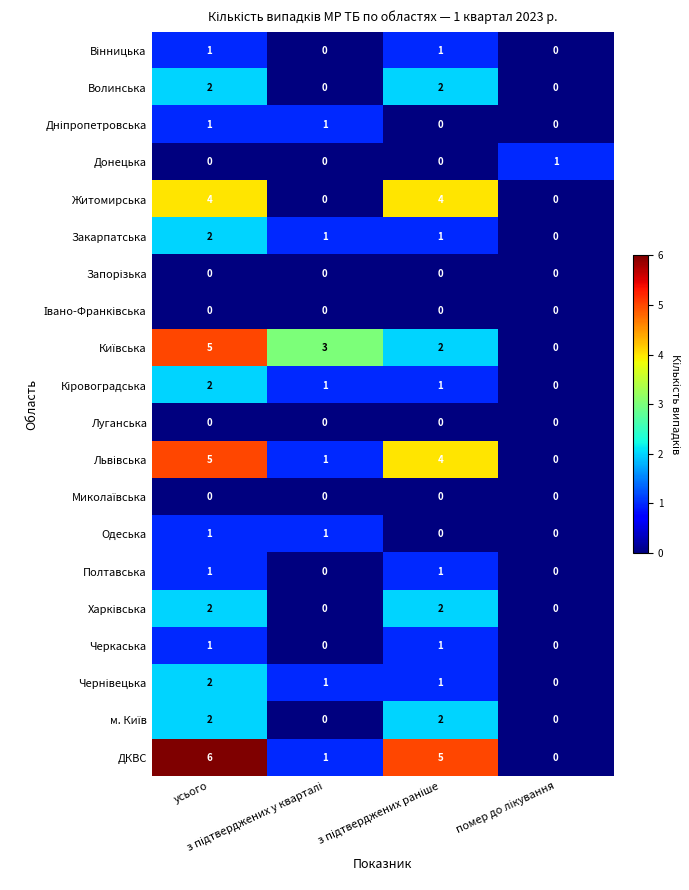

Which series has the largest total across all categories?

ДКВС